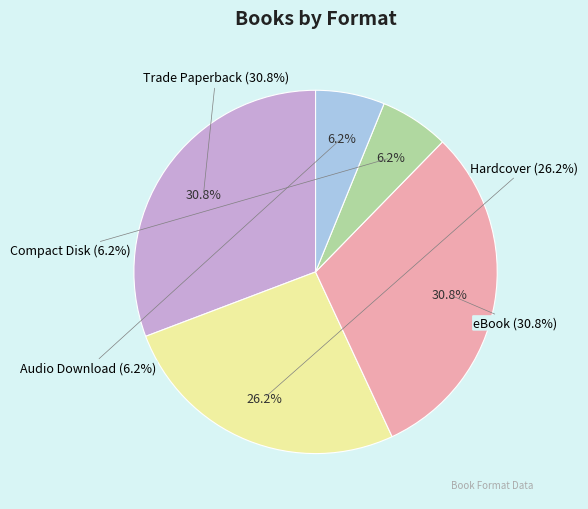

To the nearest percent, what is the average slice percentage?

20%